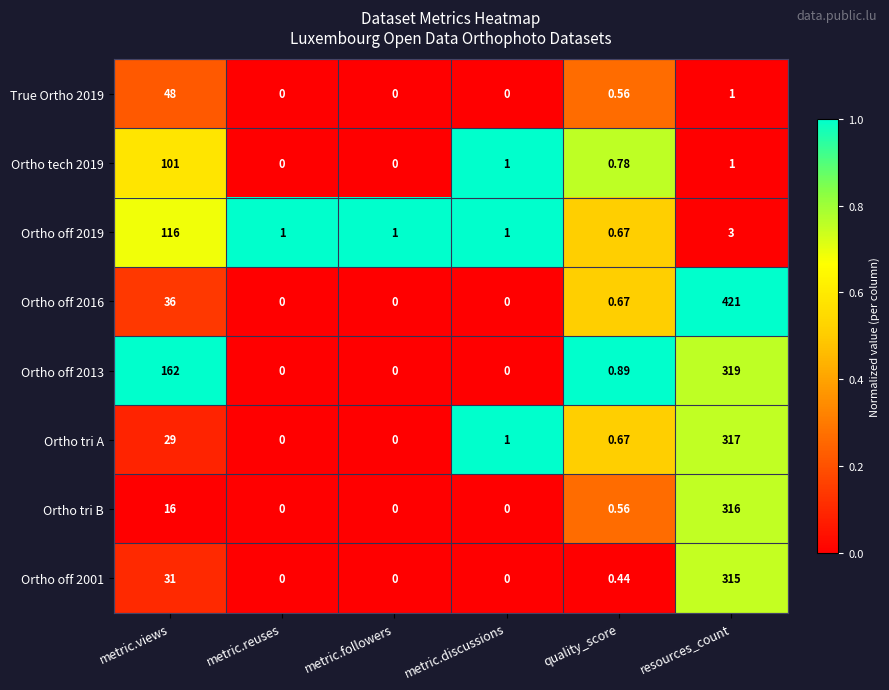

What is the total value across all series at metric.views?

539.0